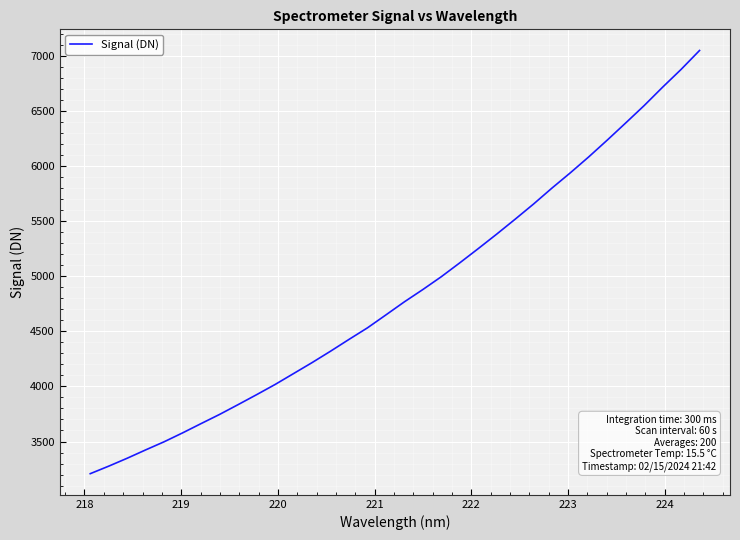

How many lines are shown in the chart?

1